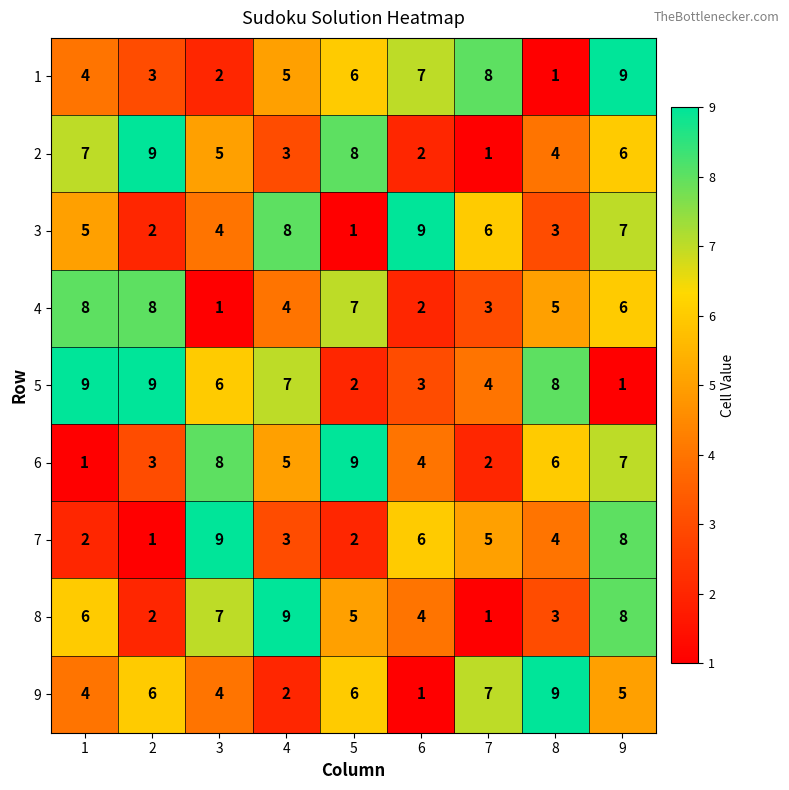

At which category is the sum across all series the highest?

9